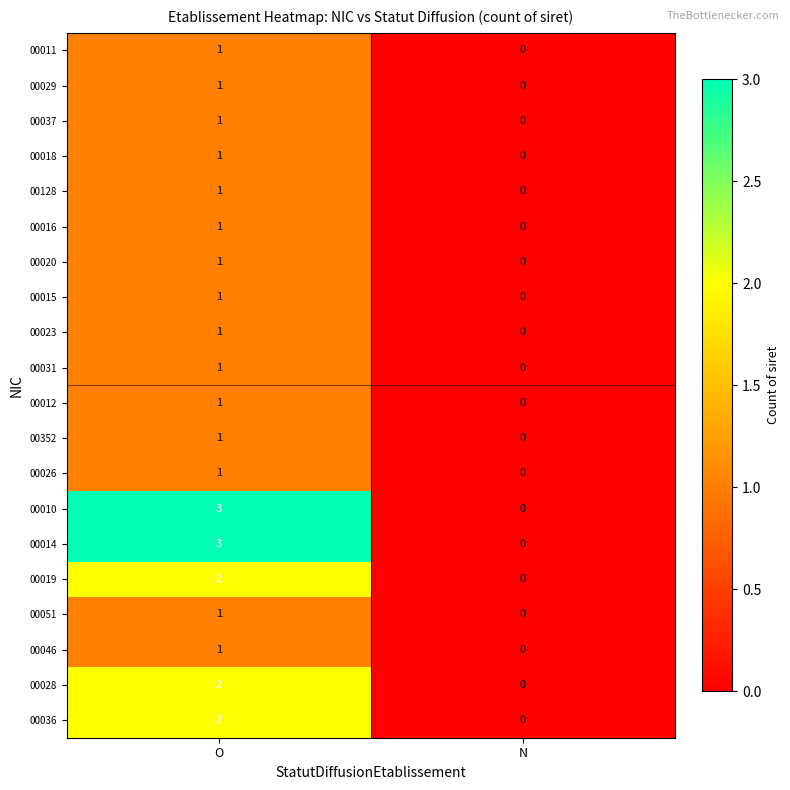

At how many categories does at least one series exceed 1?

1